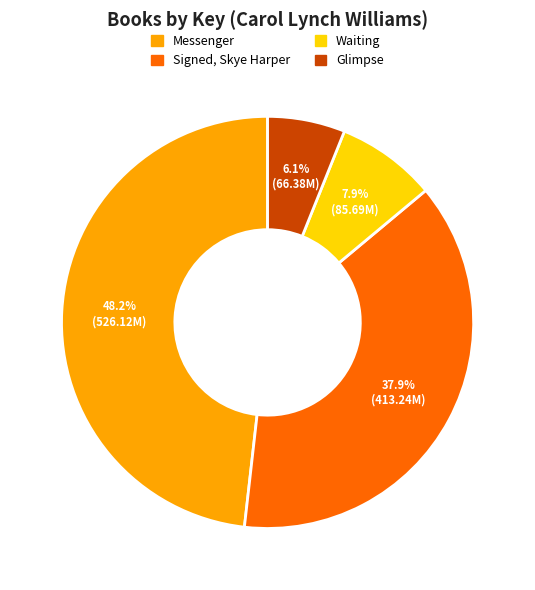

What is the ratio of the value at Glimpse to the value at Messenger?

0.1